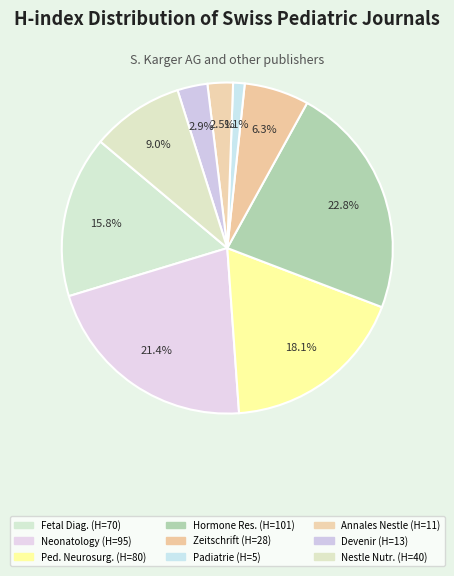

Which slice is the smallest?

Padiatrie (H=5)